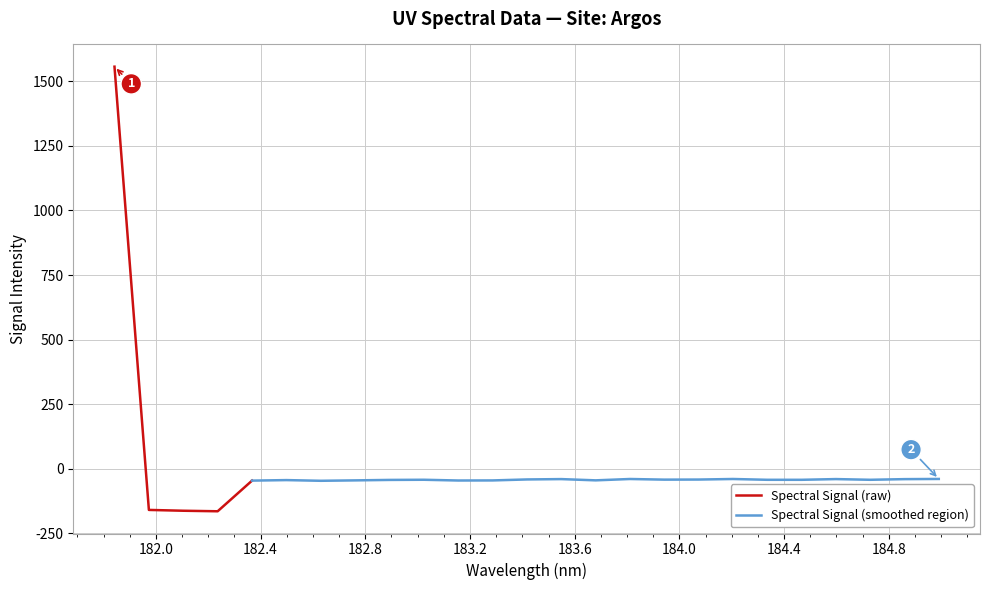

At which category does the data reach its first local valley?

3